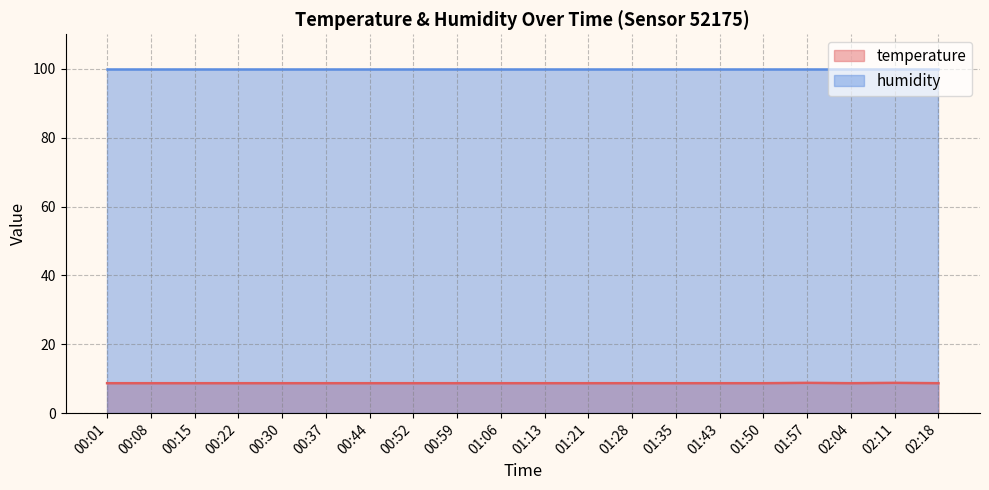

Between 02:04 and 01:43, which is larger?

02:04